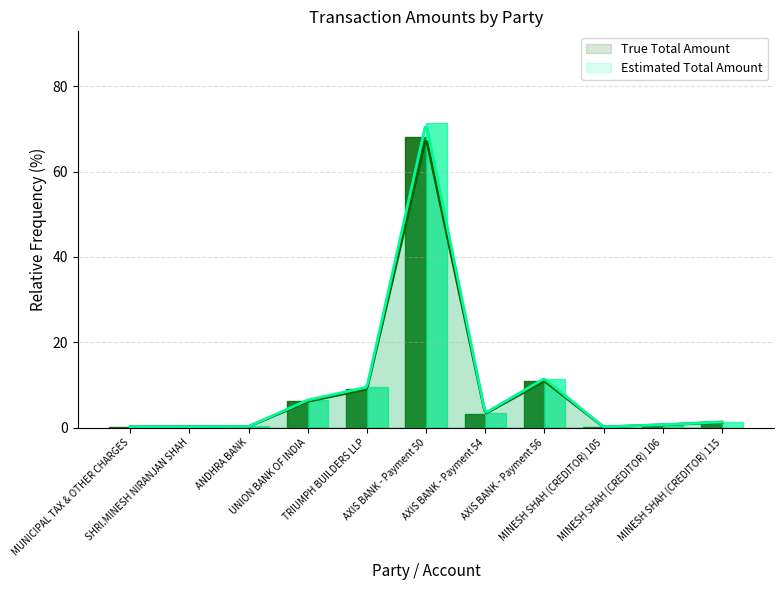

Which series has the largest total across all categories?

Estimated Total Amount